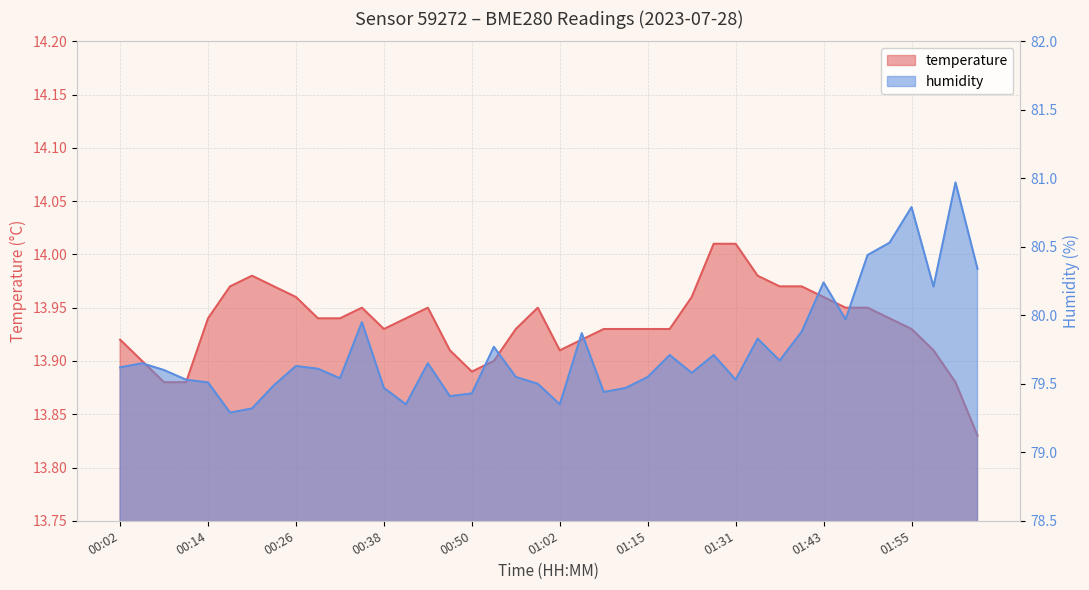

True or false: humidity and temperature intersect in this chart.

False